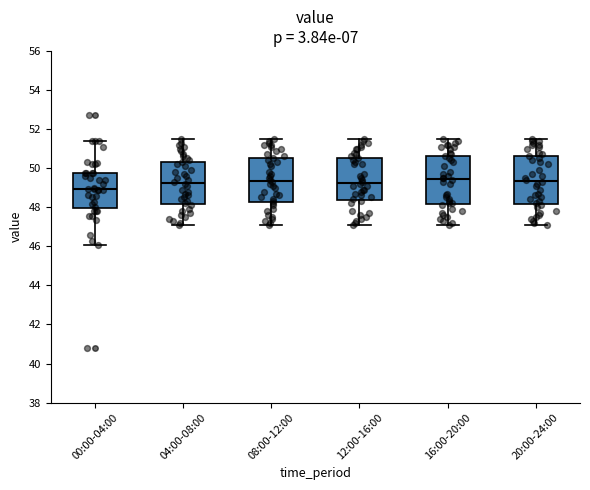

Where does the upper whisker of the box for 12:00-16:00 end on the y-axis? The values are not printed on the chart, so give them approximately, as read against the axis.

51.6